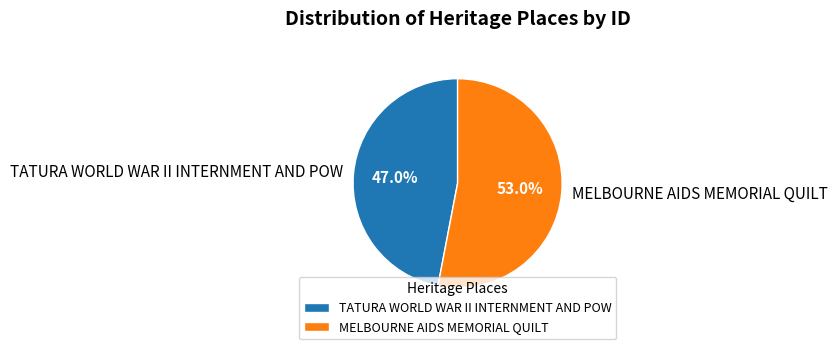

What is the largest slice in the pie chart?

MELBOURNE AIDS MEMORIAL QUILT